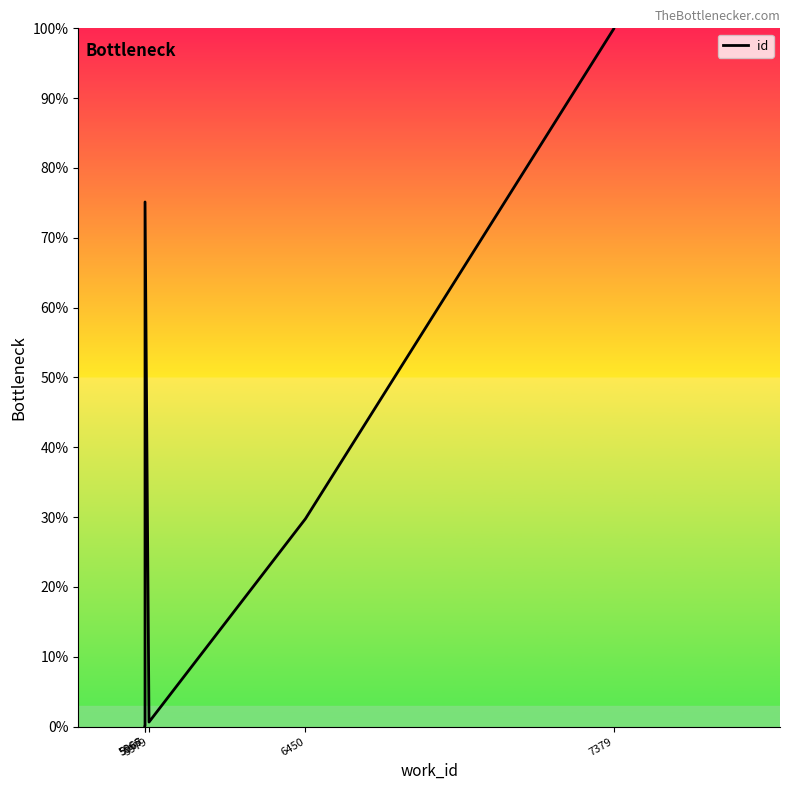

What is the change in value from 5966 to 5967?

+75.1